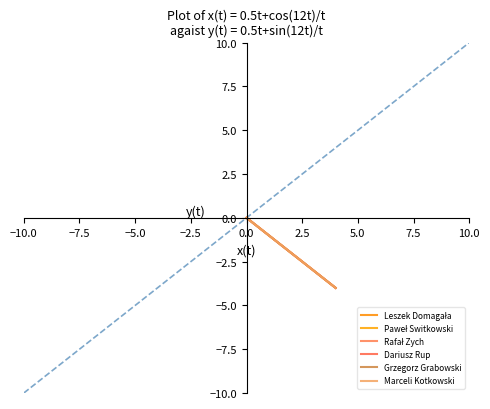

Does the chart have visible grid lines?

No